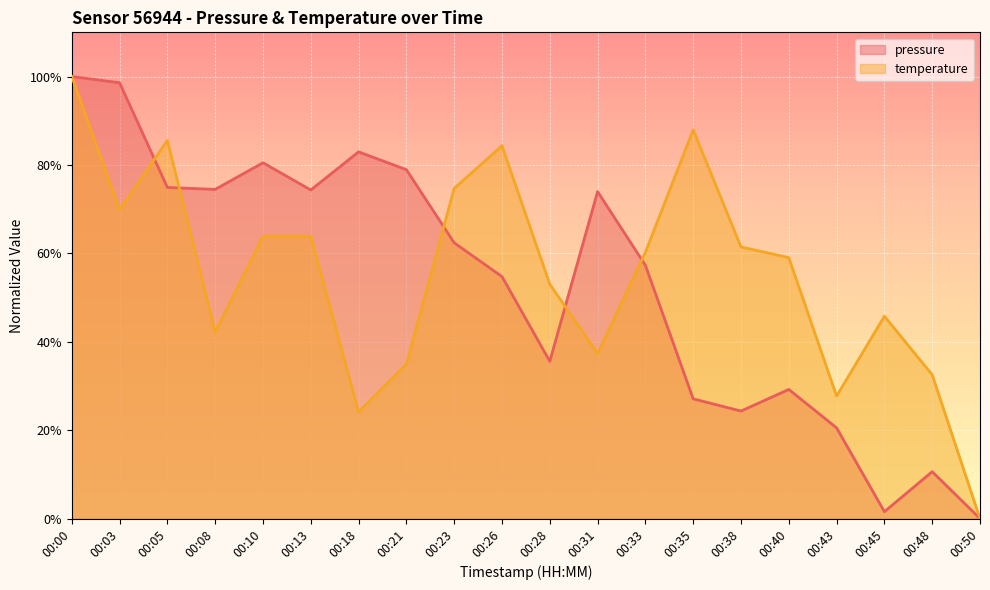

Which has a higher value, 00:35 or 00:40?

00:40